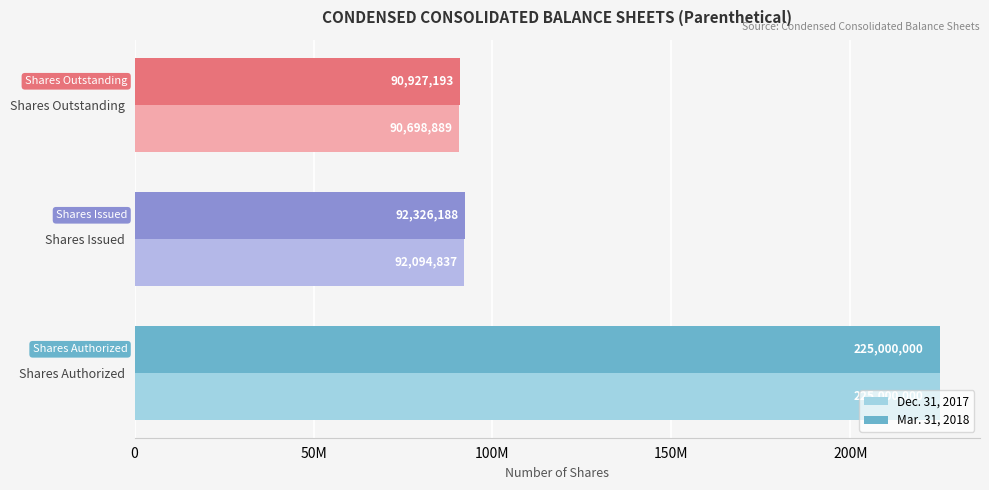

What are all the series names shown in the legend?

Dec. 31, 2017, Mar. 31, 2018